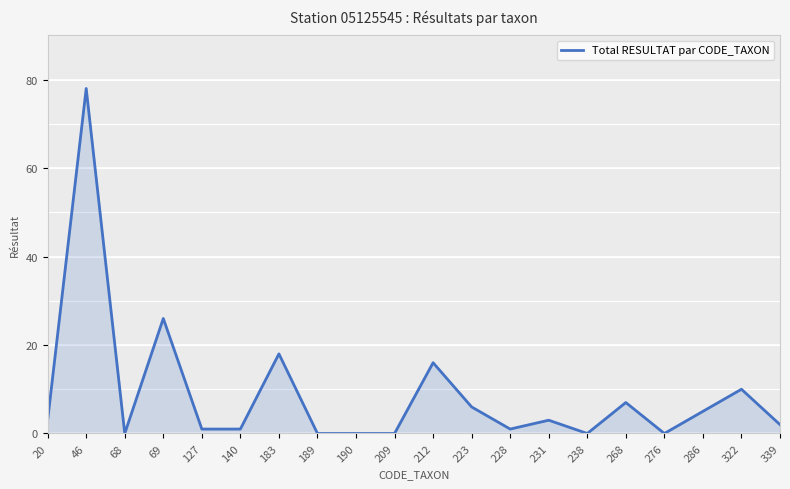

What is the average value?

9